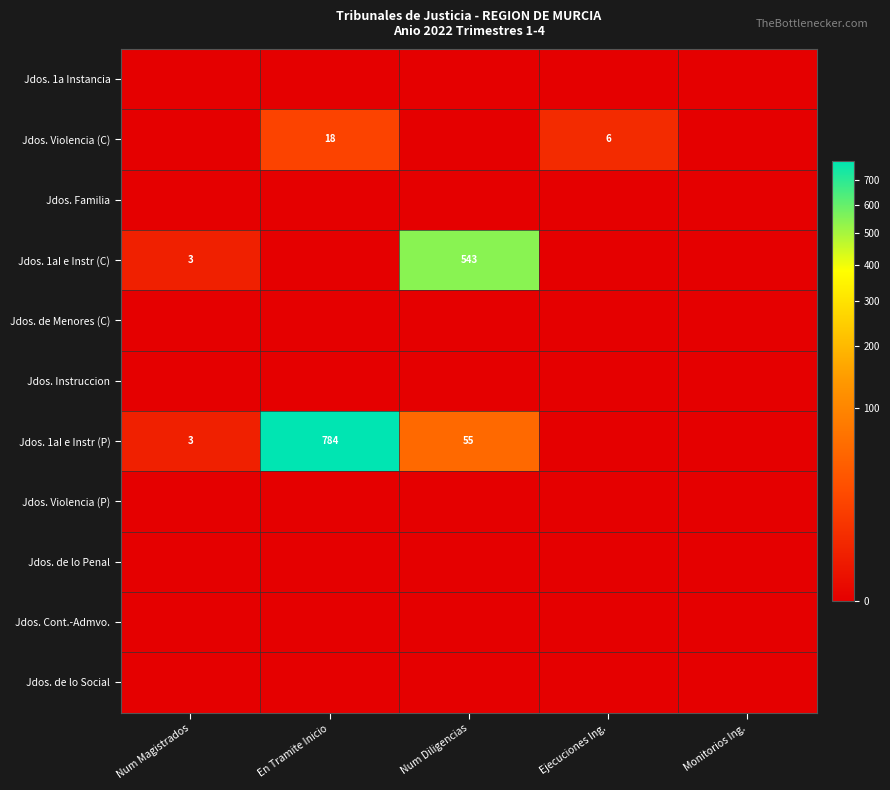

True or false: Jdos. 1aI e Instr (P) has a value of 262 at En Tramite Inicio.

False